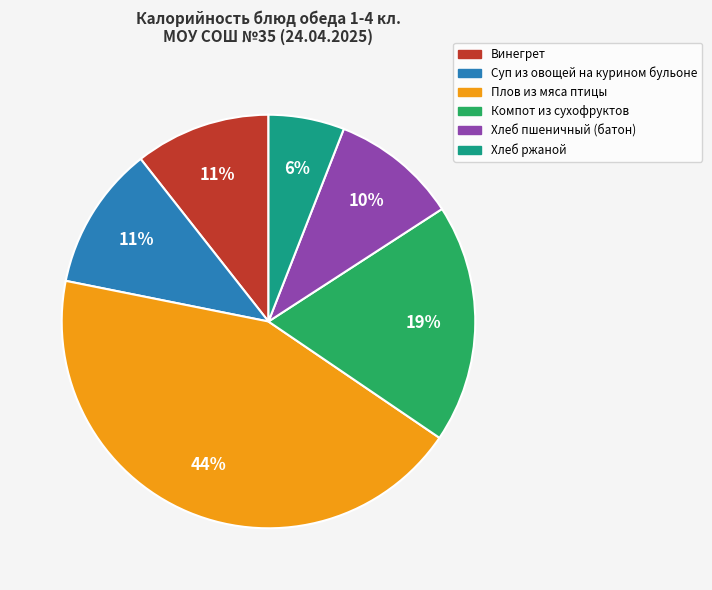

Is there any slice that represents more than half of the pie?

No